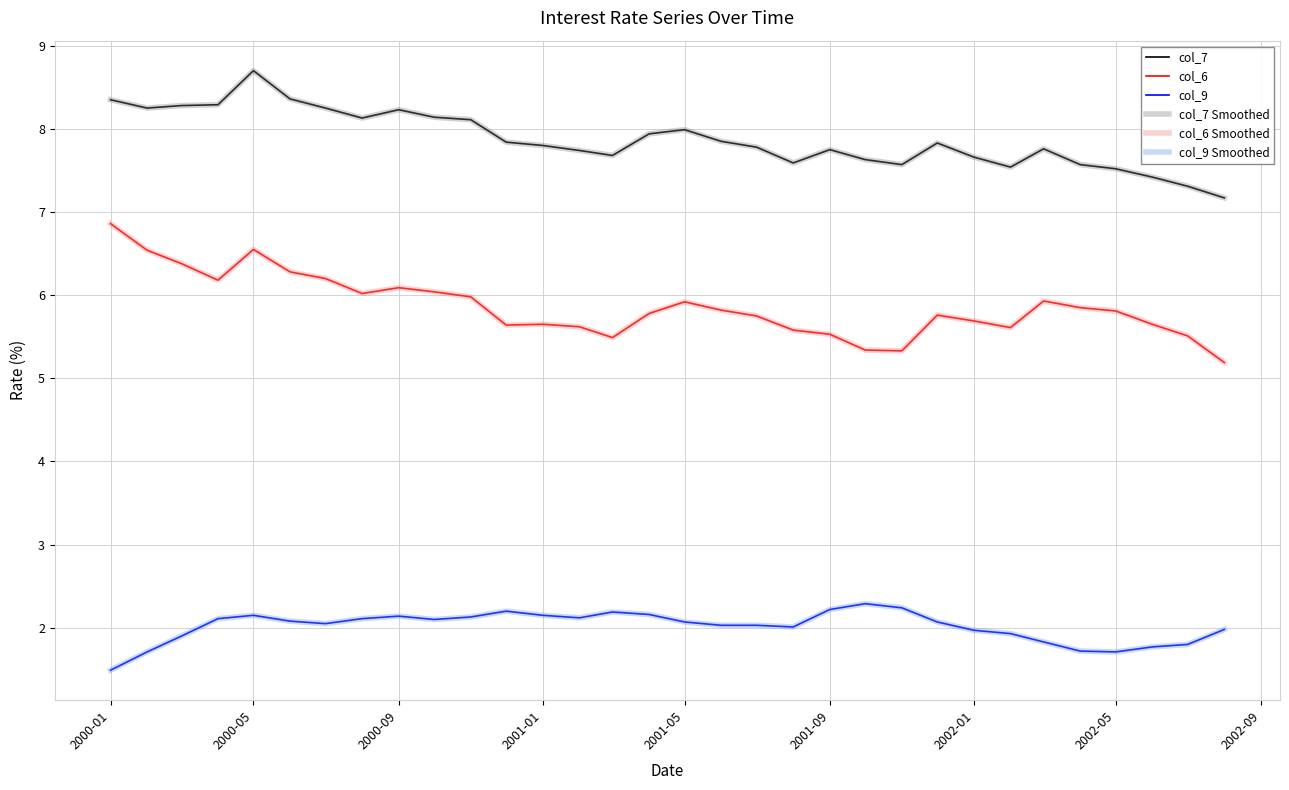

What is the lowest value of the col_9 Smoothed series?

1.5